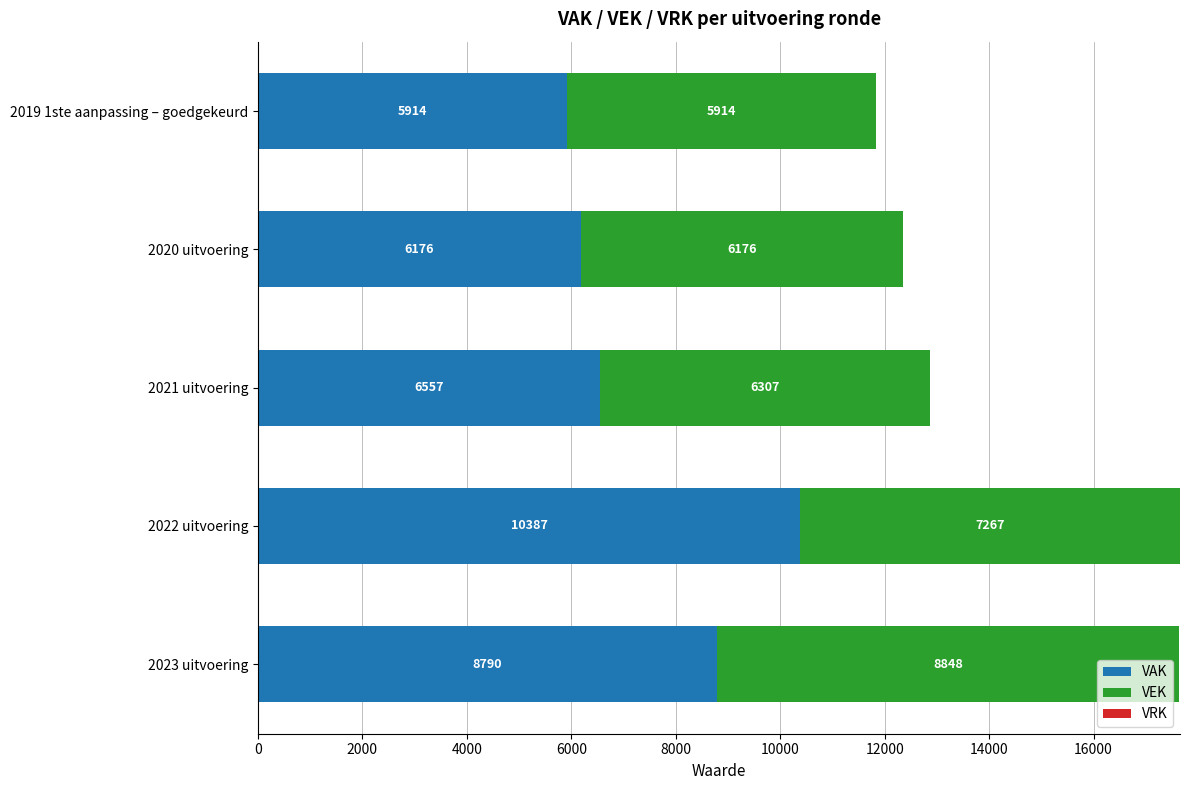

What is the highest value of the VAK series?

10387